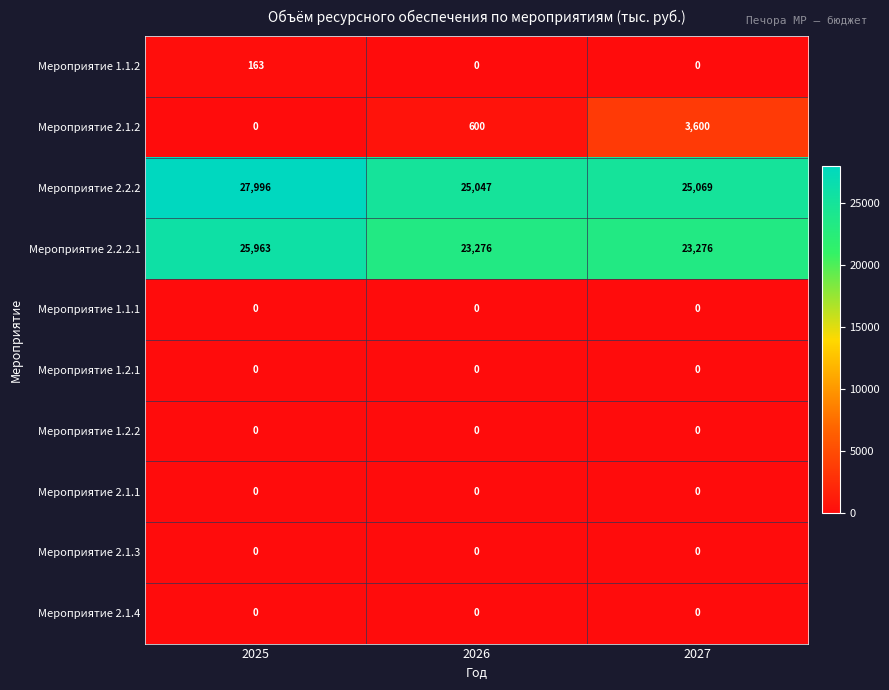

Count the Мероприятие 2.1.2 values in the range 0 to 3600.

3